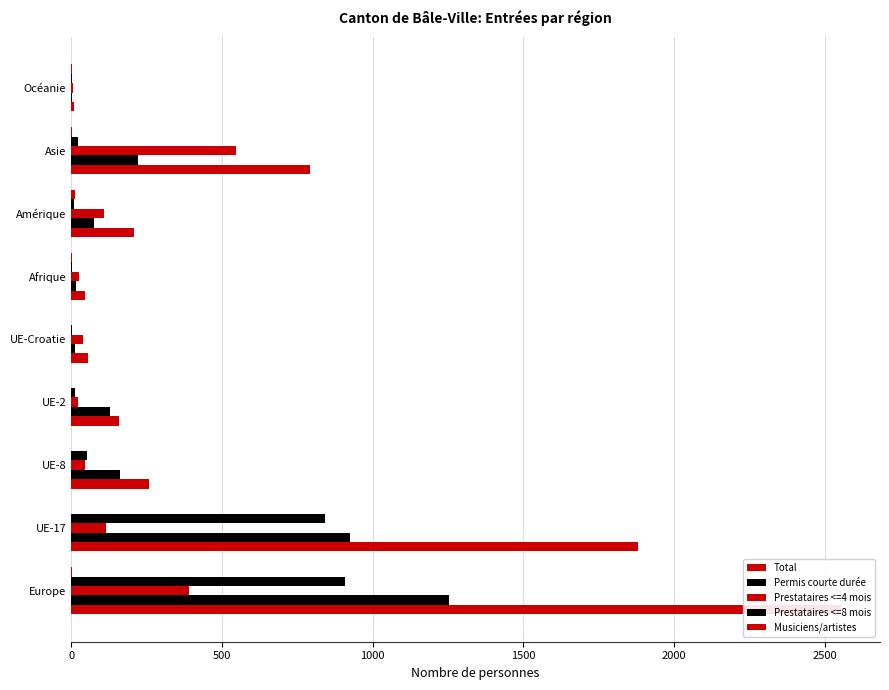

Read the Permis courte durée value at 7, to the nearest 50.

200